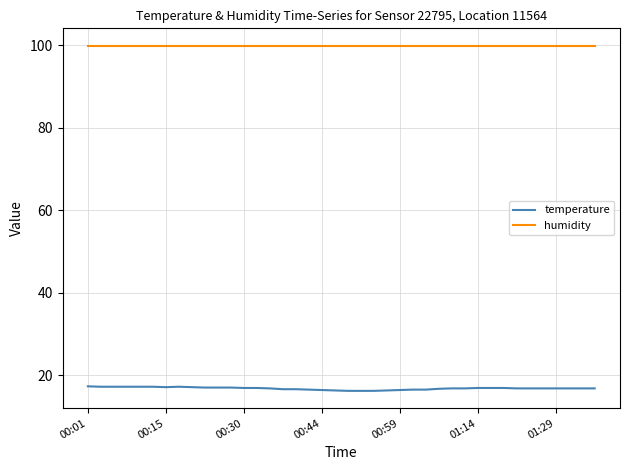

Which series has the largest total across all categories?

humidity